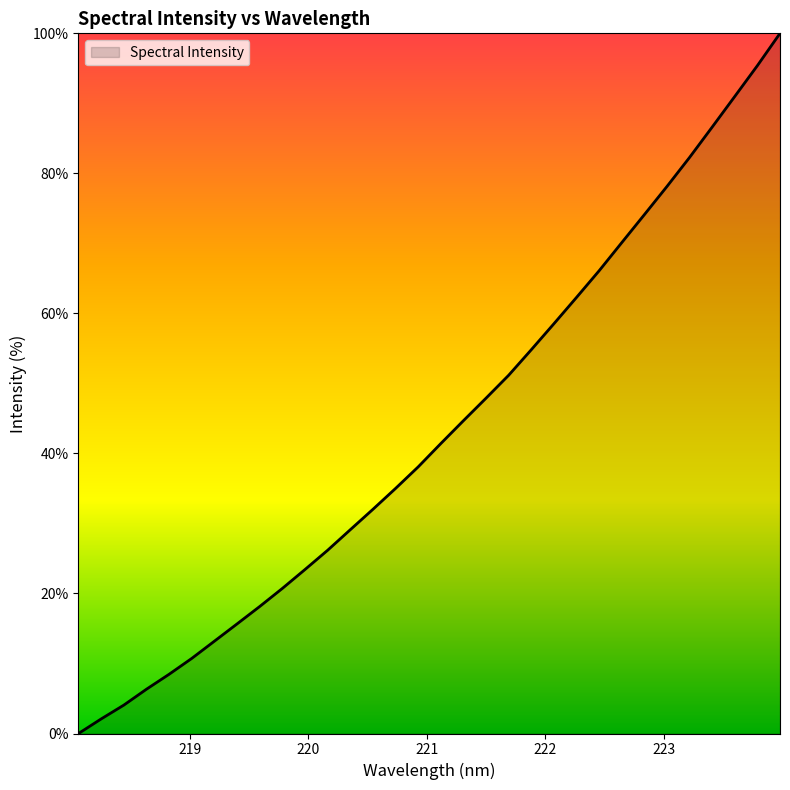

What is the difference between the maximum and minimum values?

100.0